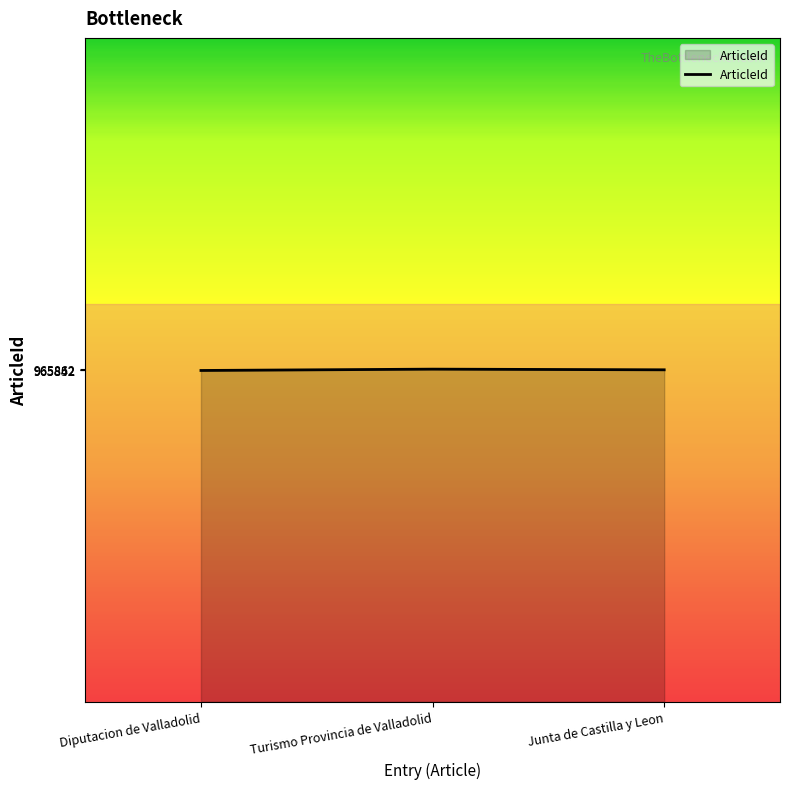

The chart shows a value of 965842 at Diputacion de Valladolid. True or false?

True